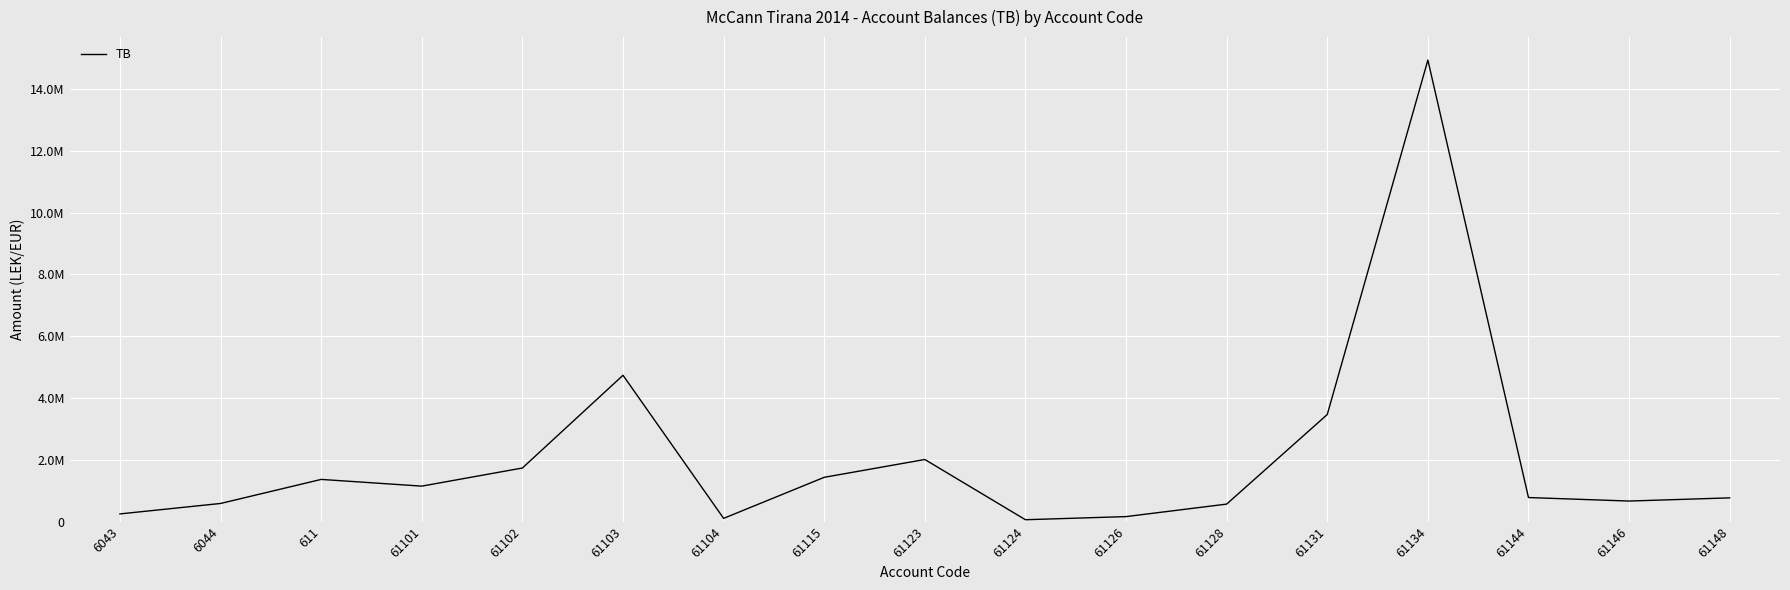

Does the chart display data point markers on the line(s)?

No